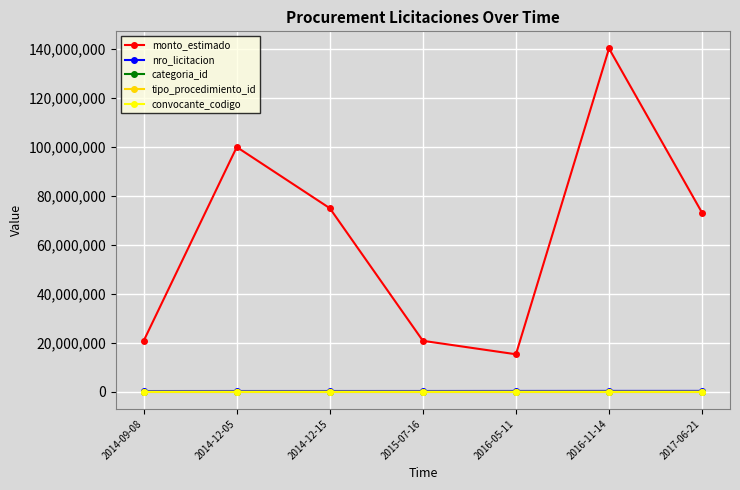

What is the total value across all series at 2014-12-05?

100282149